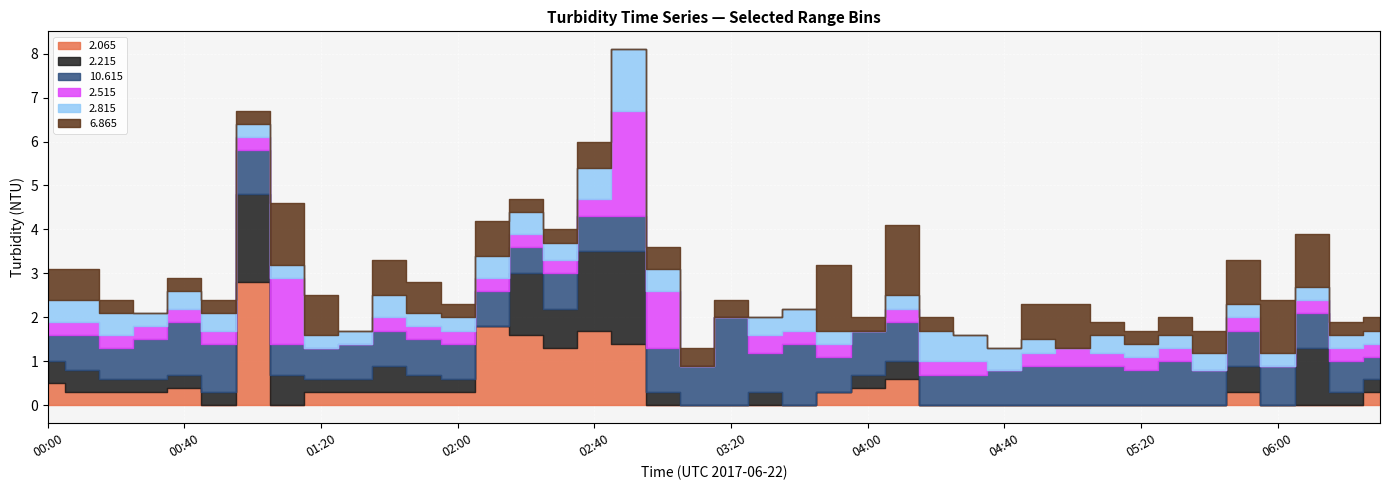

At which label is   2.815 closest to 499?

02:50